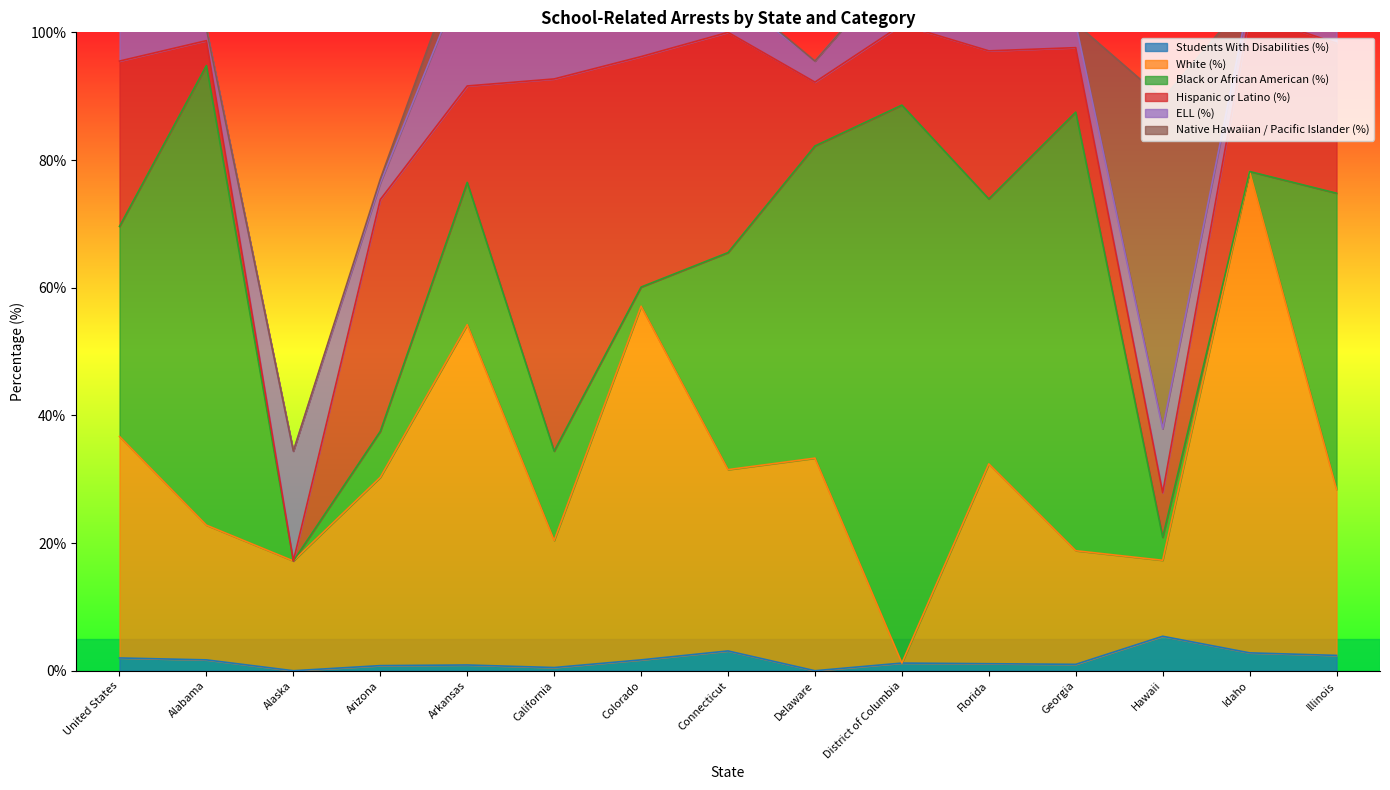

How many times do Native Hawaiian / Pacific Islander (%) and Black or African American (%) cross each other?

1